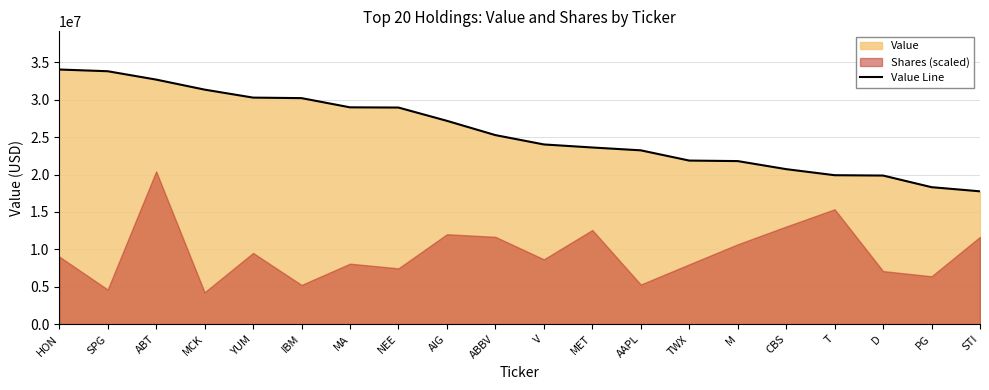

The chart shows a value of 20719000 at CBS. True or false?

True